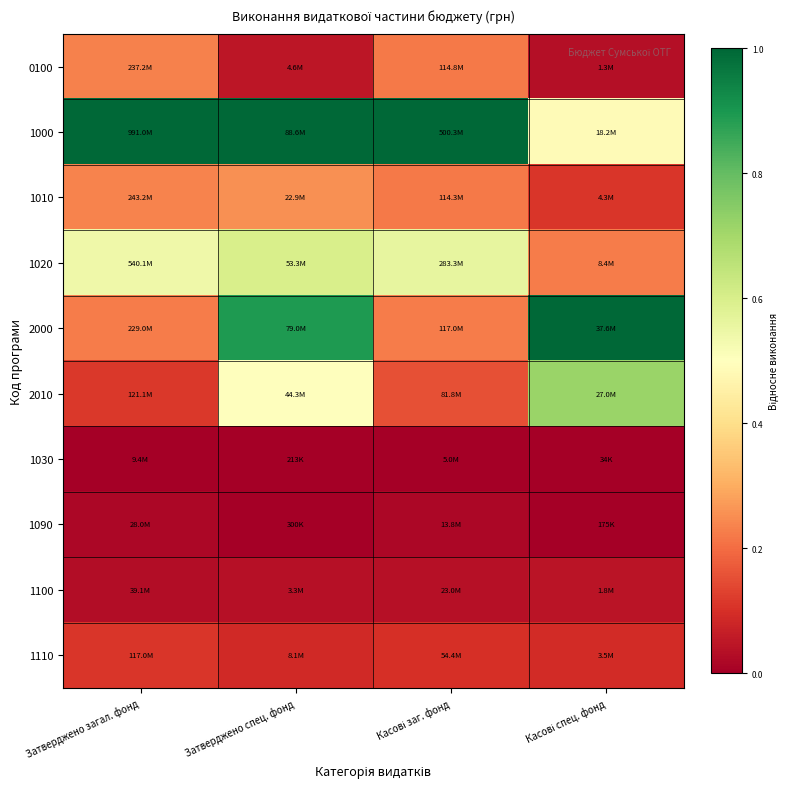

What is the maximum value shown in the chart?

1.0